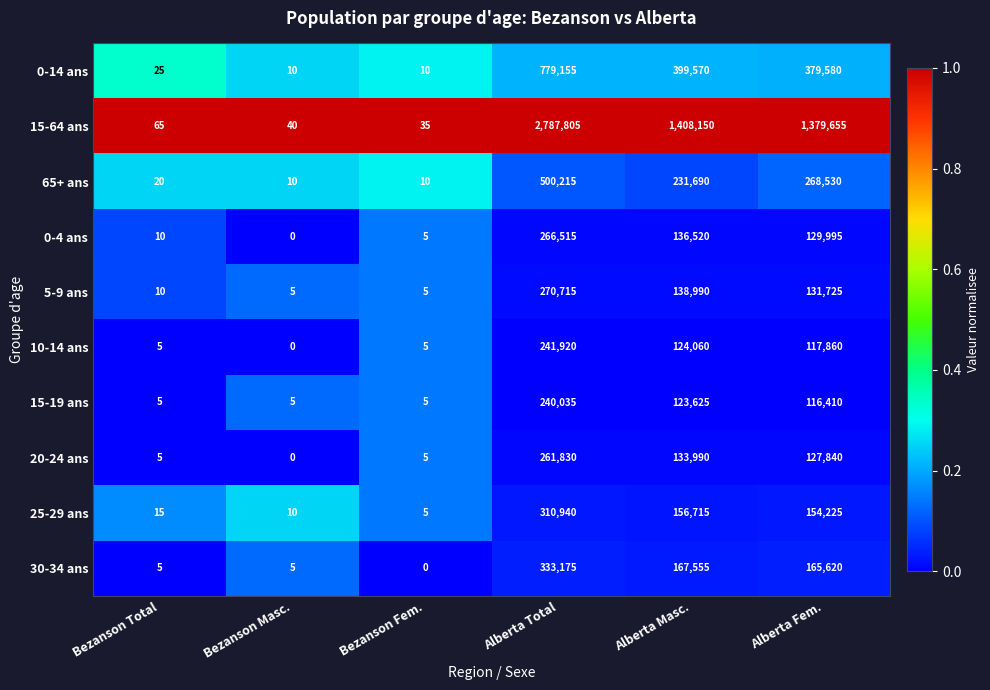

How many distinct data groups are displayed?

10